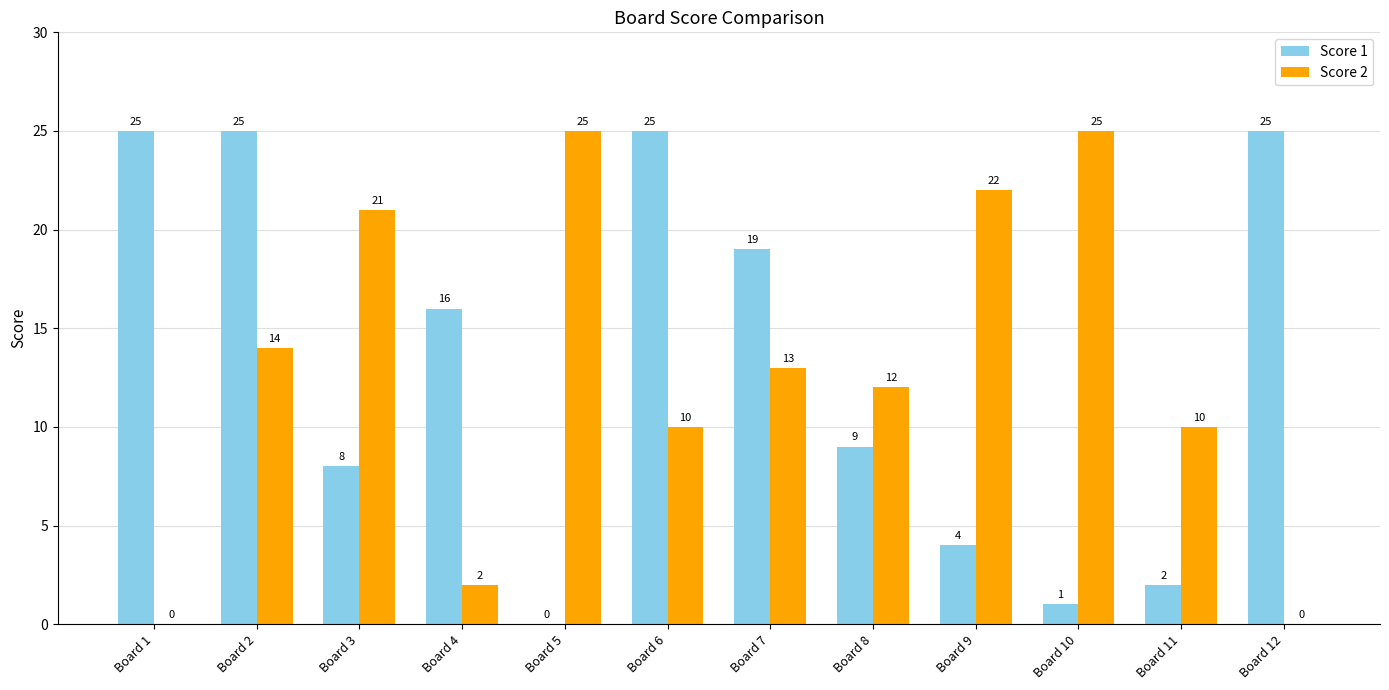

At which label does Score 2 first exceed 13?

Board 2